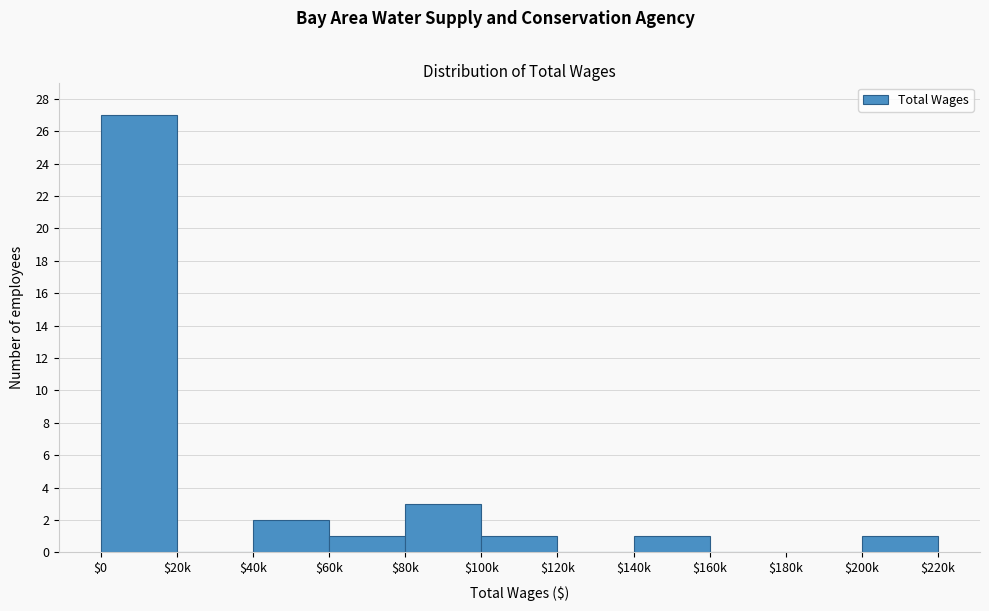

What is the sum of all values?

36